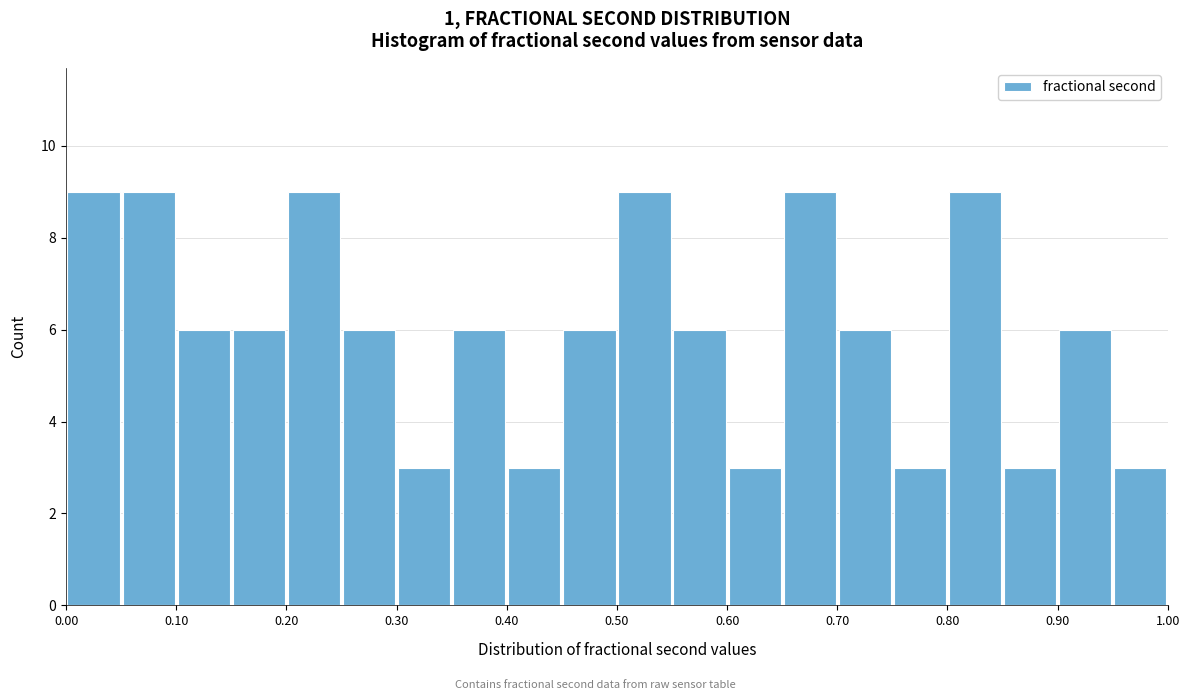

Reading left to right, transcribe this chart: for each bar, give the range it covers on the x-axis and its height. The values are not printed on the chart, so give them approximately, as read against the axis.

0.00 to 0.05: 9
0.05 to 0.10: 9
0.10 to 0.15: 6
0.15 to 0.20: 6
0.20 to 0.25: 9
0.25 to 0.30: 6
0.30 to 0.35: 3
0.35 to 0.40: 6
0.40 to 0.45: 3
0.45 to 0.50: 6
0.50 to 0.55: 9
0.55 to 0.60: 6
0.60 to 0.65: 3
0.65 to 0.70: 9
0.70 to 0.75: 6
0.75 to 0.80: 3
0.80 to 0.85: 9
0.85 to 0.90: 3
0.90 to 0.95: 6
0.95 to 1.00: 3